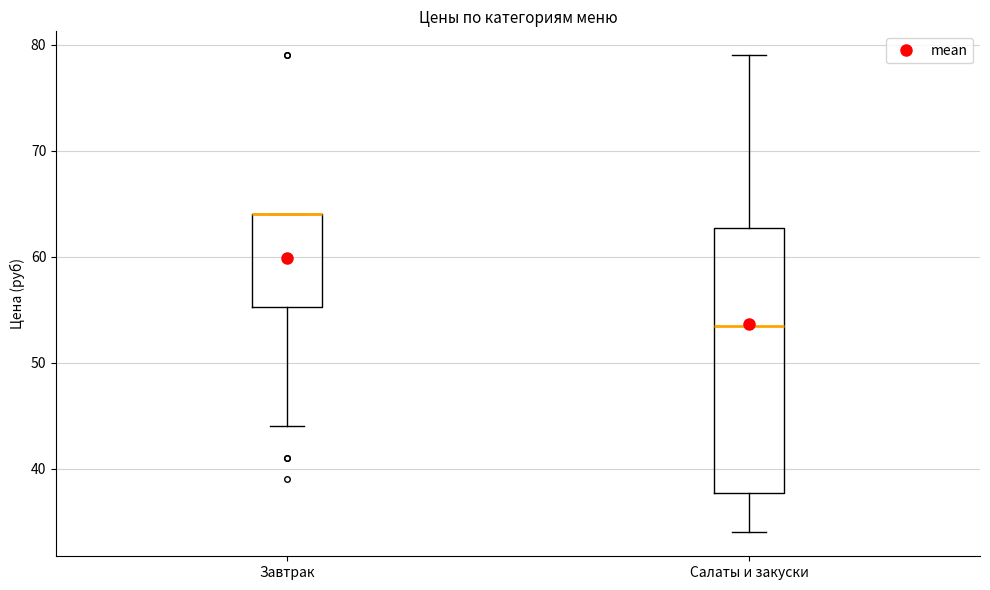

Reading left to right, transcribe this box plot: for each box, give where its median line is, the range the box spans, and where its two whiskers end, as read against the y-axis. The values are not printed on the chart, so give them approximately, as read against the axis.

Завтрак: median 64 (drawn on the box's upper edge), box 55 to 64, whiskers 44 to 64
Салаты и закуски: median 54, box 38 to 63, whiskers 34 to 79